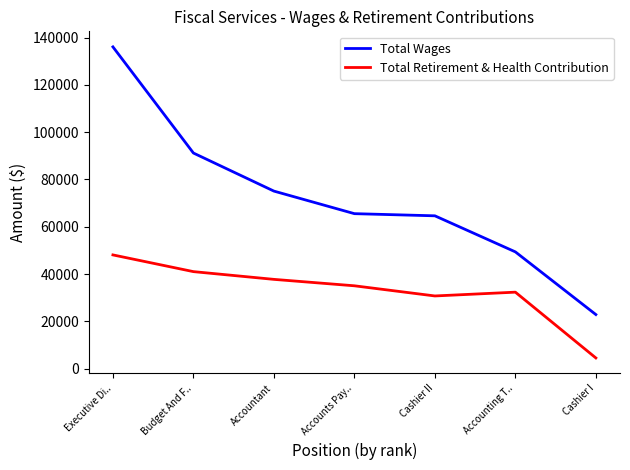

Reading right to left, transcribe all the data shown in this chart.

Total Wages: 22865	49365	64613	65525	75066	91161	136040
Total Retirement & Health Contribution: 4518	32332	30729	35025	37742	41016	48083